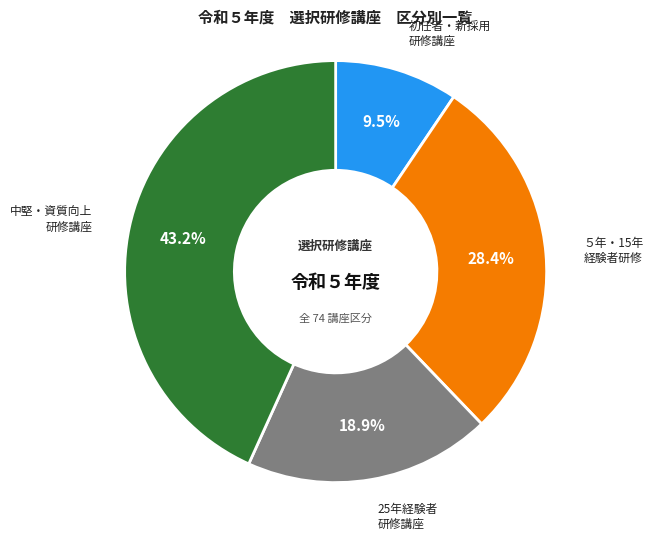

Is there a majority slice in this chart?

No